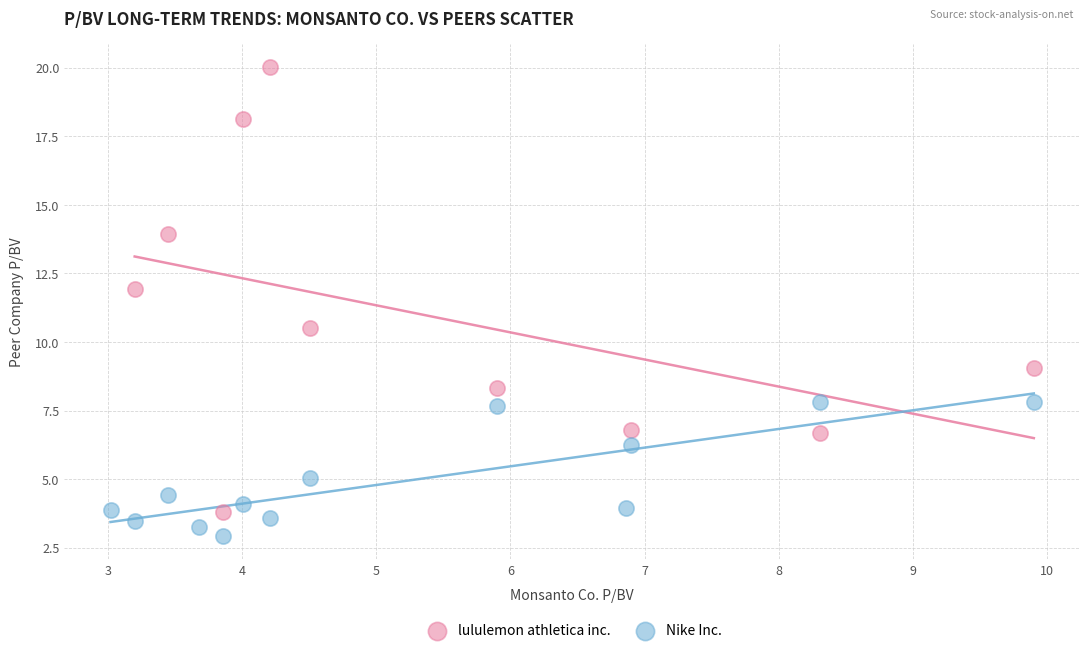

Which series contains the highest Y value?

lululemon athletica inc.